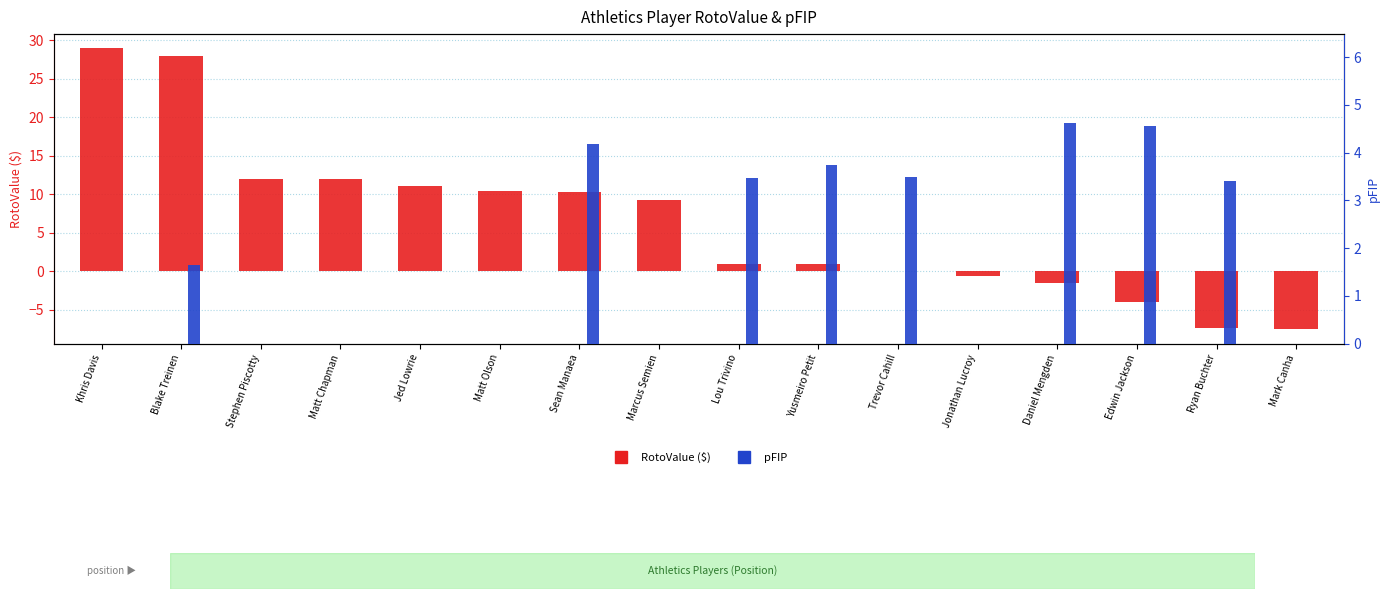

What is the label of the 16th bar from the right?

Khris Davis